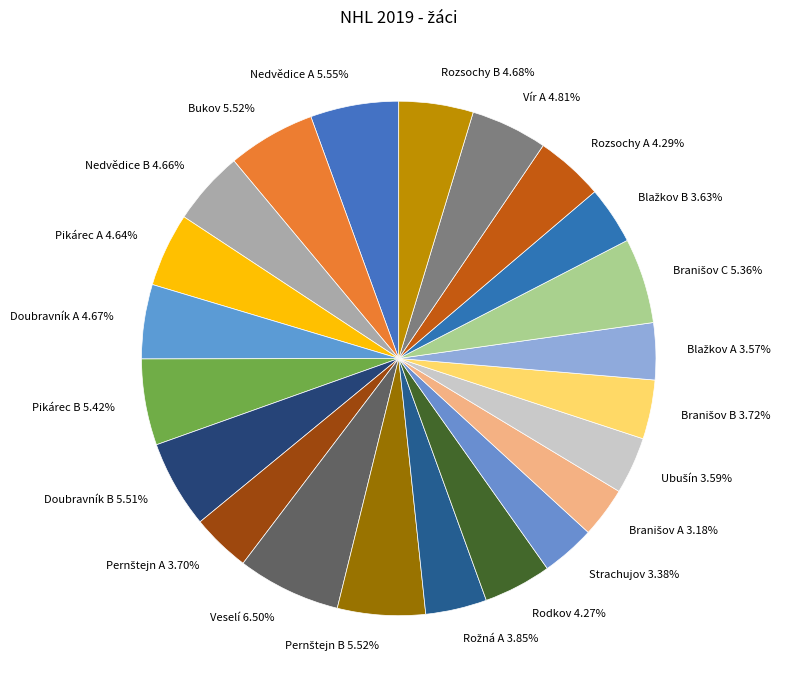

Count the number of slices in the pie.

22